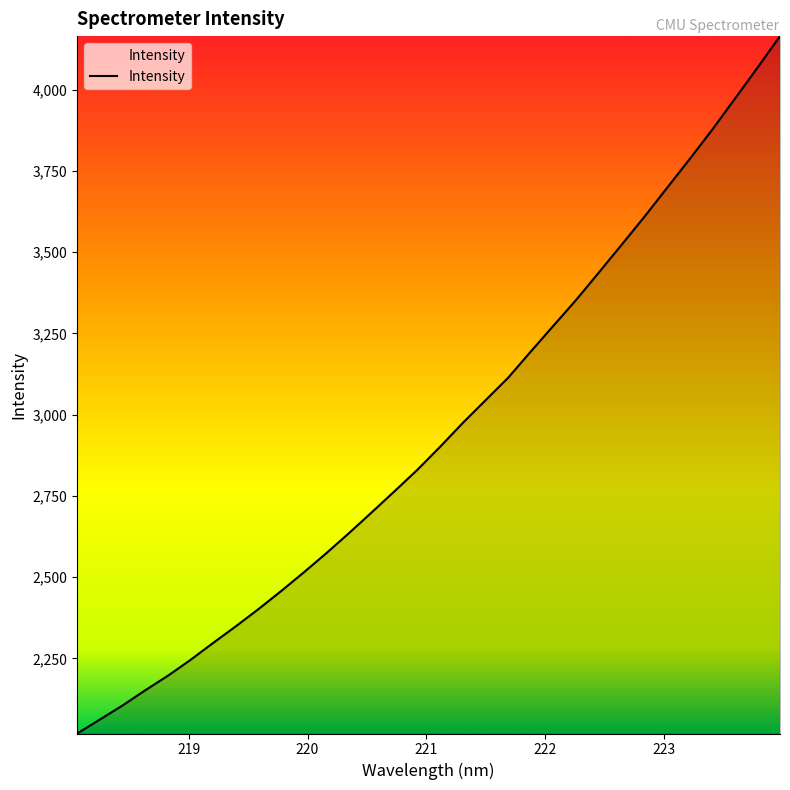

What is the difference between the maximum and minimum values?

2146.2